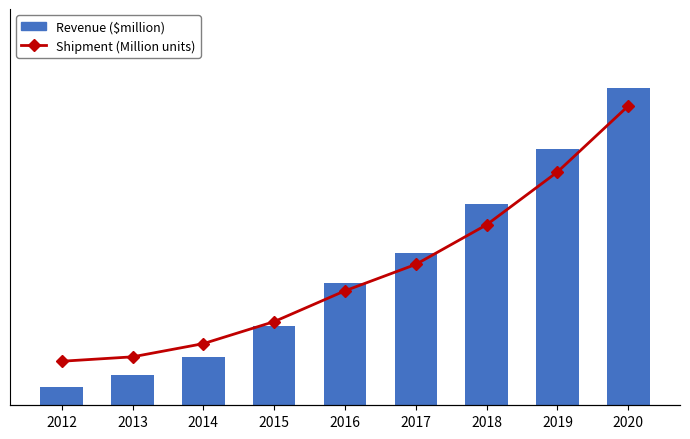

Rank the series by their average value, from lowest to highest.

Shipment (Million units), Revenue ($million)